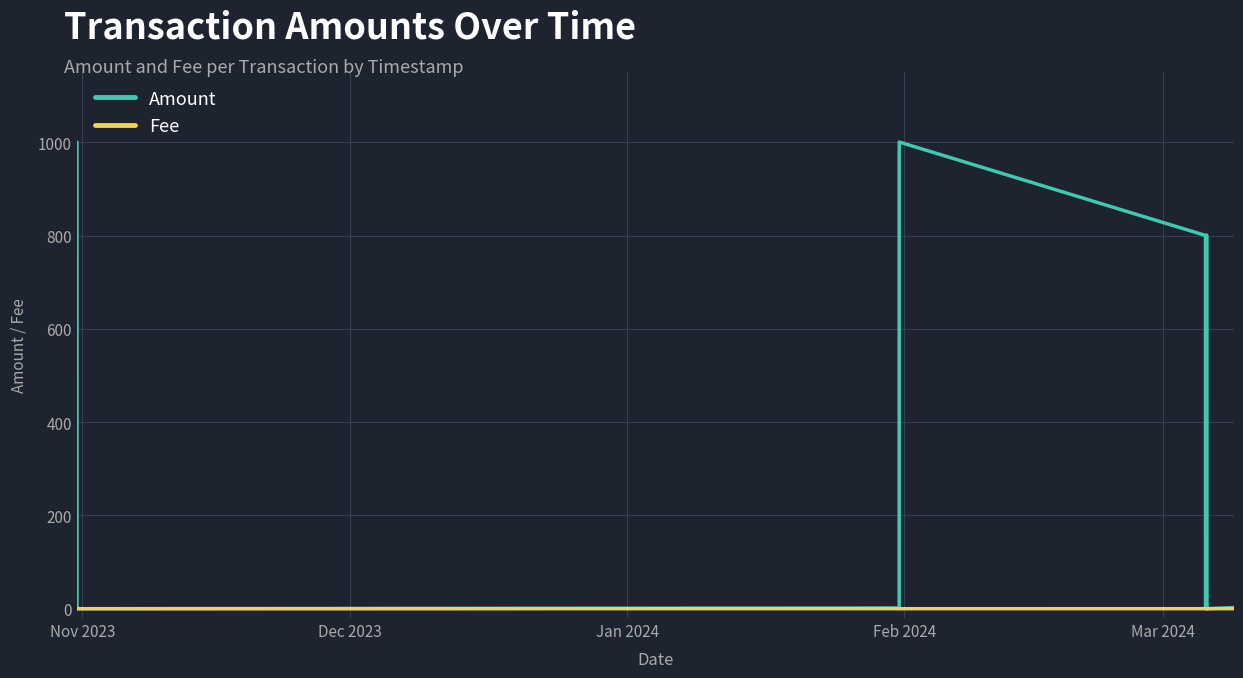

Rank the series by their average value, from lowest to highest.

Fee, Amount